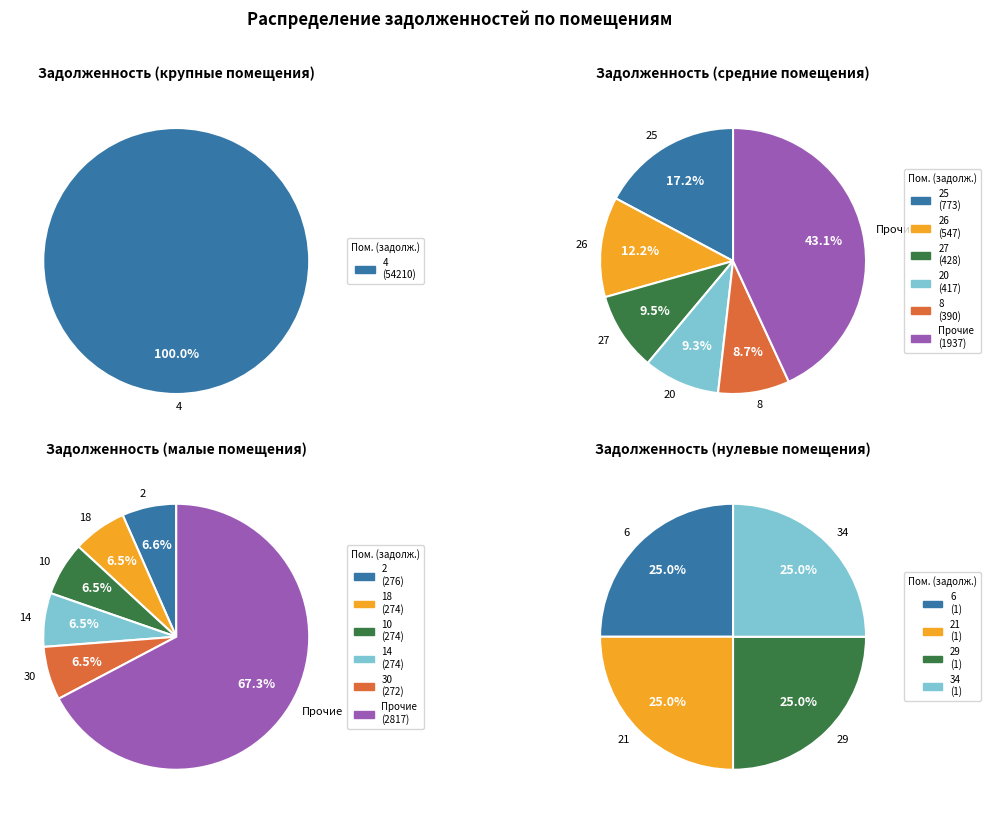

Which slice represents more than half of the pie?

4